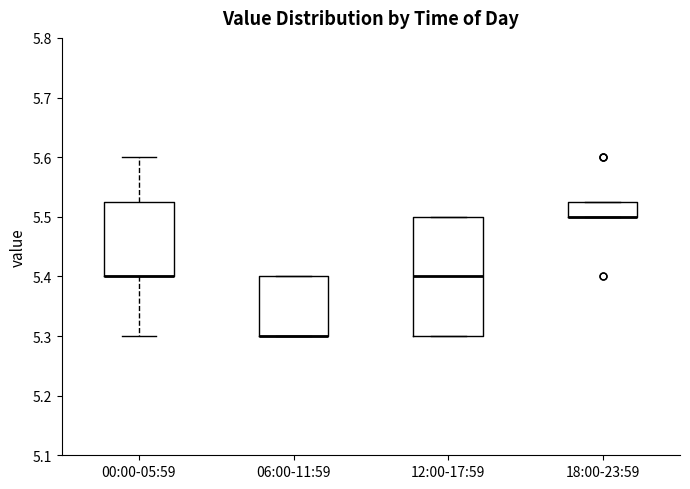

Reading left to right, read every box against the y-axis: the position of its median line, the range the box covers, and the ends of its whiskers. The values are not printed on the chart, so give them approximately, as read against the axis.

00:00-05:59: median 5.40 (drawn on the box's lower edge), box 5.40 to 5.53, whiskers 5.30 to 5.60
06:00-11:59: median 5.30 (drawn on the box's lower edge), box 5.30 to 5.40, whiskers 5.30 to 5.40
12:00-17:59: median 5.40, box 5.30 to 5.50, whiskers 5.30 to 5.50
18:00-23:59: median 5.50 (drawn on the box's lower edge), box 5.50 to 5.53, whiskers 5.50 to 5.53